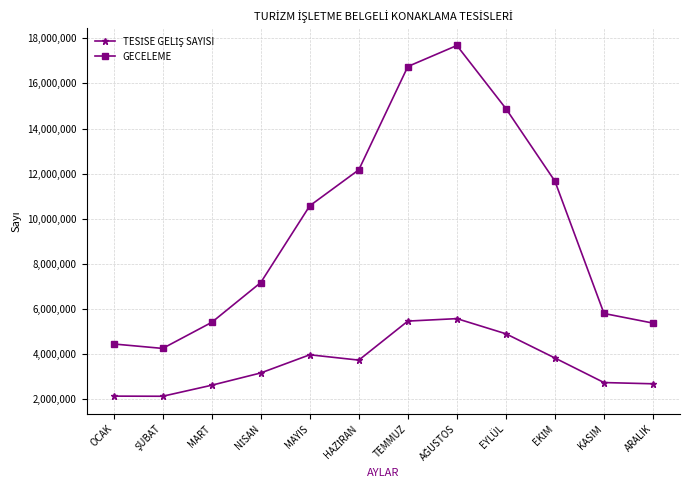

Count the number of categories in the chart.

12